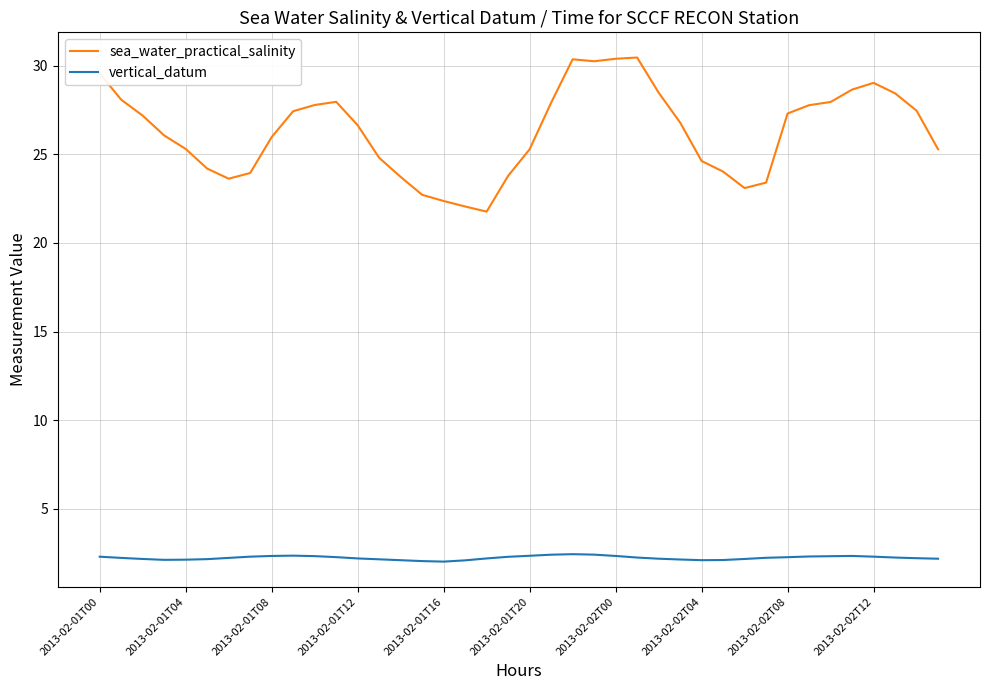

What is the difference between the maximum and minimum values in the sea_water_practical_salinity series?

8.7